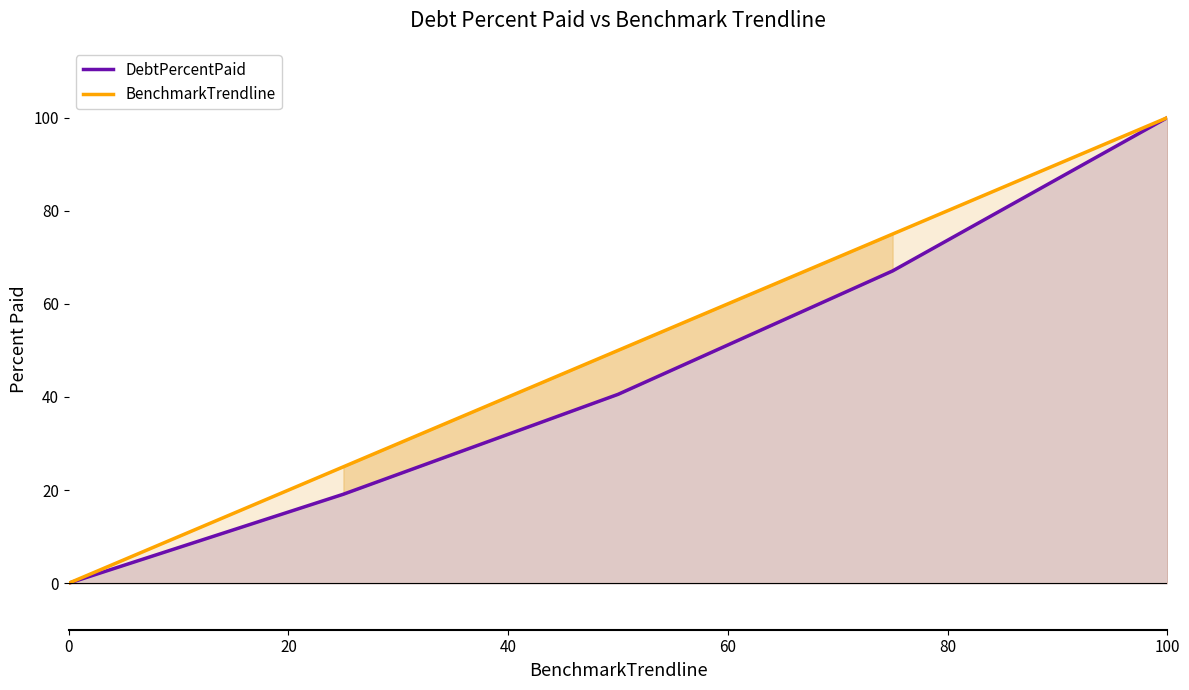

Reading left to right, transcribe all the data shown in this chart.

DebtPercentPaid: 0.0	19.1	40.6	67.1	100.0
BenchmarkTrendline: 0.0	25.0	50.0	75.0	100.0